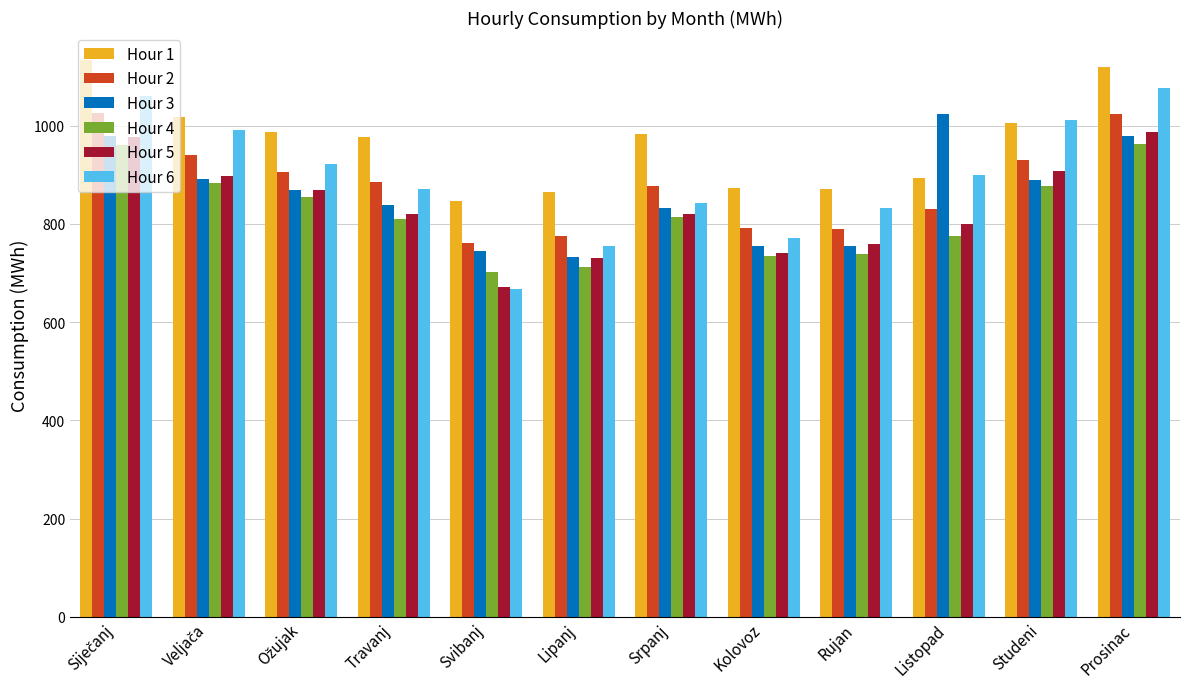

At which category does the chart reach its minimum across all series?

Svibanj